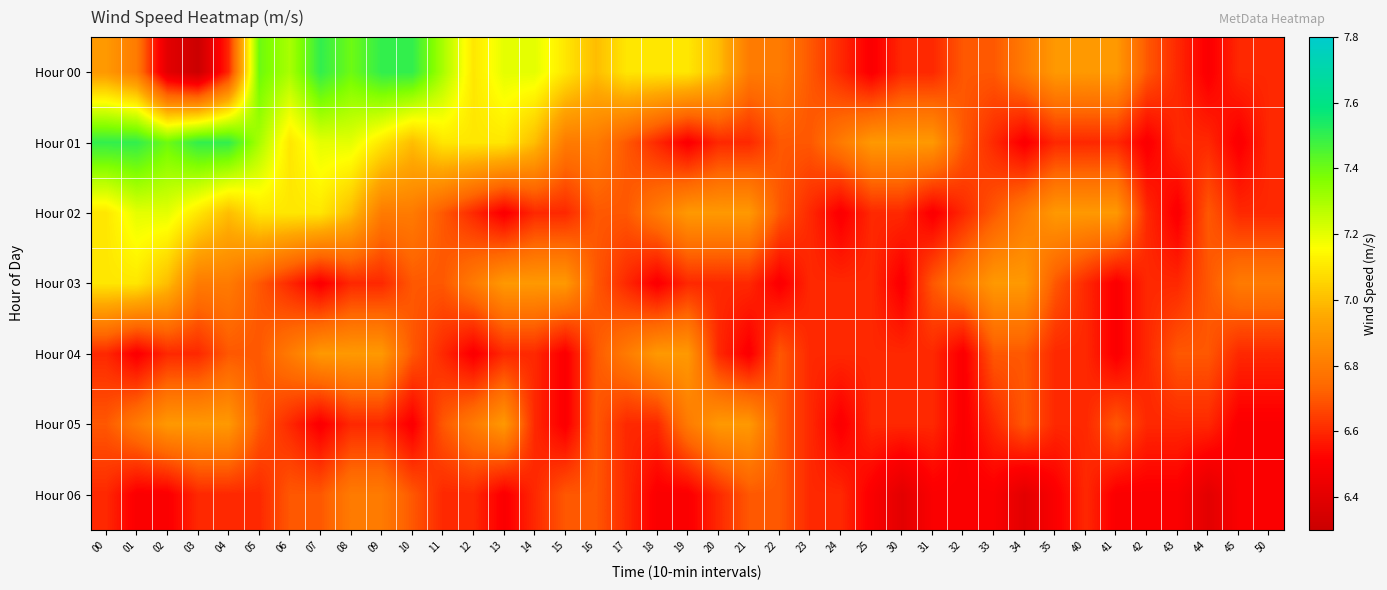

Reading left to right, transcribe all the data shown in this chart.

Hour 00: 00=6.9	01=6.8	02=6.4	03=6.3	04=6.6	05=7.4	06=7.3	07=7.5	08=7.4	09=7.5	10=7.5	11=7.3	12=7.1	13=7.2	14=7.2	15=7.1	16=7.0	17=7.1	18=7.1	19=7.1	20=7.0	21=6.8	22=6.8	23=6.7	24=6.6	25=6.5	30=6.6	31=6.6	32=6.7	33=6.7	34=6.8	35=6.9	40=6.9	41=6.9	42=6.7	43=6.6	44=6.5	45=6.6	50=6.6
Hour 01: 00=7.5	01=7.5	02=7.4	03=7.5	04=7.5	05=7.3	06=7.1	07=7.2	08=7.2	09=7.1	10=7.0	11=7.1	12=7.1	13=7.1	14=7.0	15=6.8	16=6.8	17=6.7	18=6.6	19=6.5	20=6.6	21=6.6	22=6.7	23=6.7	24=6.8	25=6.9	30=6.9	31=6.9	32=6.7	33=6.6	34=6.5	35=6.6	40=6.6	41=6.6	42=6.5	43=6.6	44=6.6	45=6.5	50=6.6
Hour 02: 00=7.1	01=7.2	02=7.2	03=7.1	04=7.0	05=7.1	06=7.1	07=7.1	08=7.0	09=6.8	10=6.8	11=6.7	12=6.6	13=6.5	14=6.6	15=6.6	16=6.7	17=6.7	18=6.8	19=6.9	20=6.9	21=6.9	22=6.7	23=6.6	24=6.5	25=6.6	30=6.6	31=6.5	32=6.6	33=6.7	34=6.8	35=6.9	40=6.9	41=6.9	42=6.6	43=6.5	44=6.7	45=6.6	50=6.6
Hour 03: 00=7.1	01=7.1	02=7.0	03=6.8	04=6.8	05=6.7	06=6.6	07=6.5	08=6.6	09=6.6	10=6.7	11=6.7	12=6.8	13=6.9	14=6.9	15=6.9	16=6.7	17=6.6	18=6.5	19=6.6	20=6.6	21=6.6	22=6.5	23=6.6	24=6.6	25=6.6	30=6.5	31=6.7	32=6.8	33=6.9	34=6.9	35=6.7	40=6.6	41=6.5	42=6.6	43=6.6	44=6.7	45=6.8	50=6.8
Hour 04: 00=6.6	01=6.5	02=6.6	03=6.6	04=6.7	05=6.7	06=6.8	07=6.9	08=6.9	09=6.9	10=6.7	11=6.6	12=6.5	13=6.6	14=6.6	15=6.5	16=6.7	17=6.8	18=6.9	19=6.9	20=6.6	21=6.5	22=6.7	23=6.6	24=6.6	25=6.6	30=6.6	31=6.6	32=6.5	33=6.7	34=6.7	35=6.6	40=6.6	41=6.5	42=6.6	43=6.7	44=6.7	45=6.6	50=6.6
Hour 05: 00=6.7	01=6.8	02=6.9	03=6.9	04=6.9	05=6.7	06=6.6	07=6.5	08=6.6	09=6.6	10=6.5	11=6.7	12=6.8	13=6.9	14=6.6	15=6.5	16=6.7	17=6.6	18=6.6	19=6.8	20=6.9	21=6.9	22=6.7	23=6.6	24=6.5	25=6.6	30=6.6	31=6.6	32=6.5	33=6.6	34=6.7	35=6.6	40=6.6	41=6.7	42=6.6	43=6.6	44=6.6	45=6.5	50=6.5
Hour 06: 00=6.6	01=6.5	02=6.5	03=6.6	04=6.6	05=6.6	06=6.7	07=6.7	08=6.8	09=6.8	10=6.7	11=6.6	12=6.6	13=6.5	14=6.6	15=6.7	16=6.7	17=6.6	18=6.5	19=6.5	20=6.6	21=6.7	22=6.7	23=6.6	24=6.6	25=6.5	30=6.4	31=6.5	32=6.5	33=6.5	34=6.4	35=6.5	40=6.6	41=6.5	42=6.5	43=6.5	44=6.4	45=6.5	50=6.5